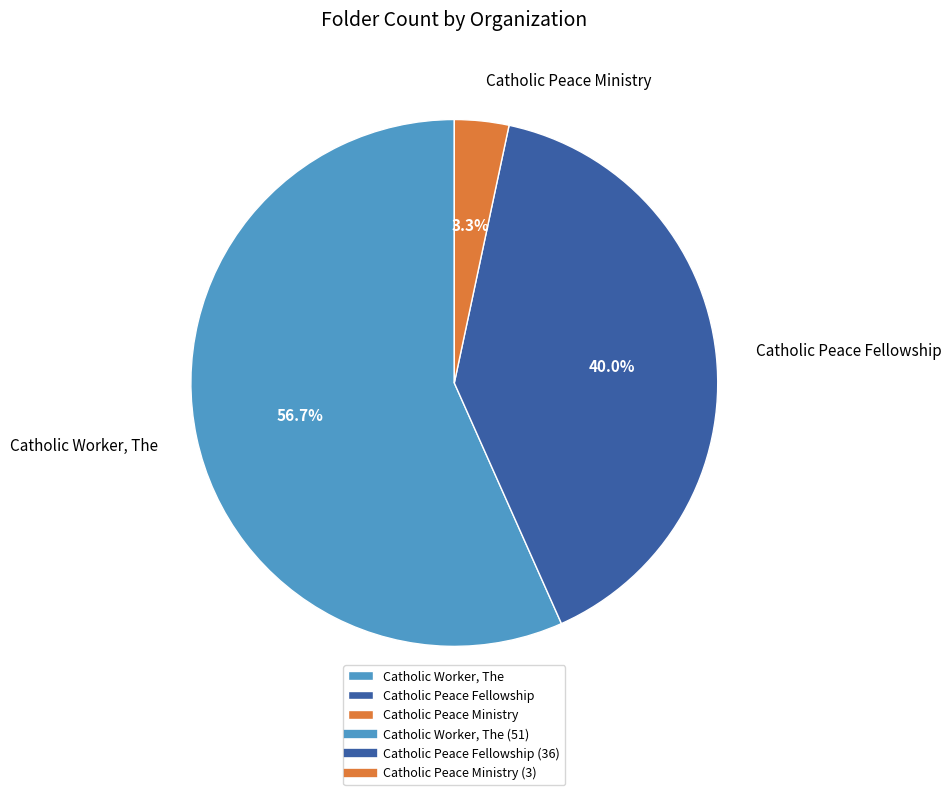

To the nearest percent, what is the difference between the largest and smallest slice percentages?

53%